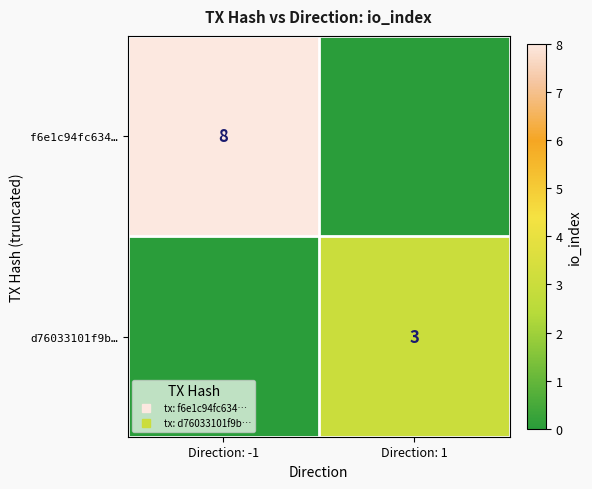

List the series in order of their overall mean, lowest first.

d76033101f9b…, f6e1c94fc634…